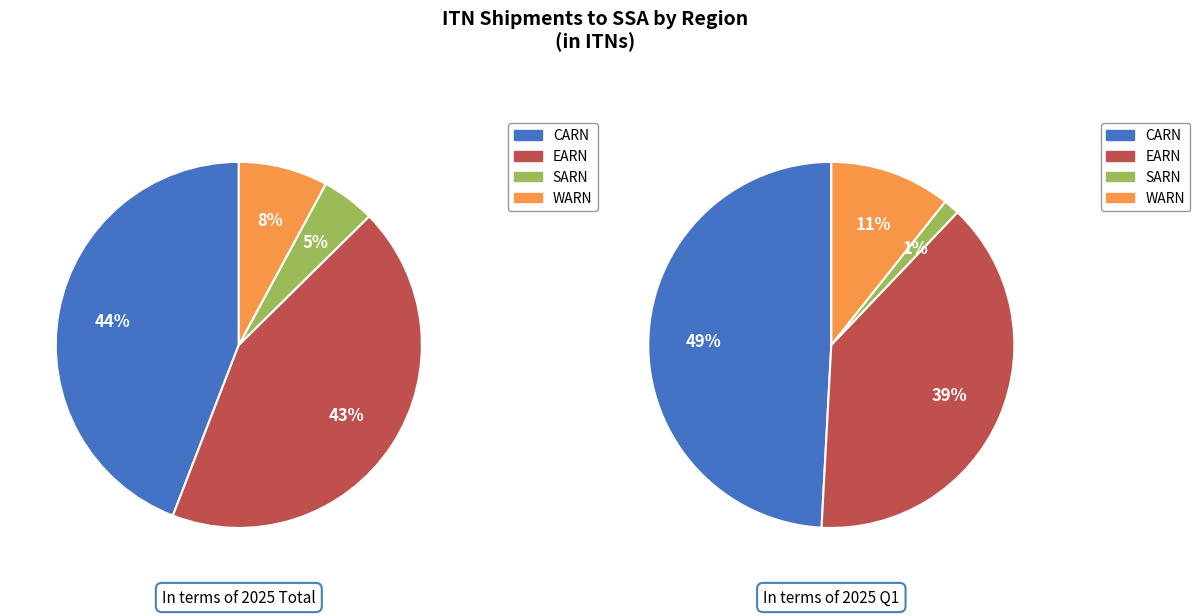

To the nearest percent, what is the difference between the Total EARN and Total WARN slice percentages?

35%